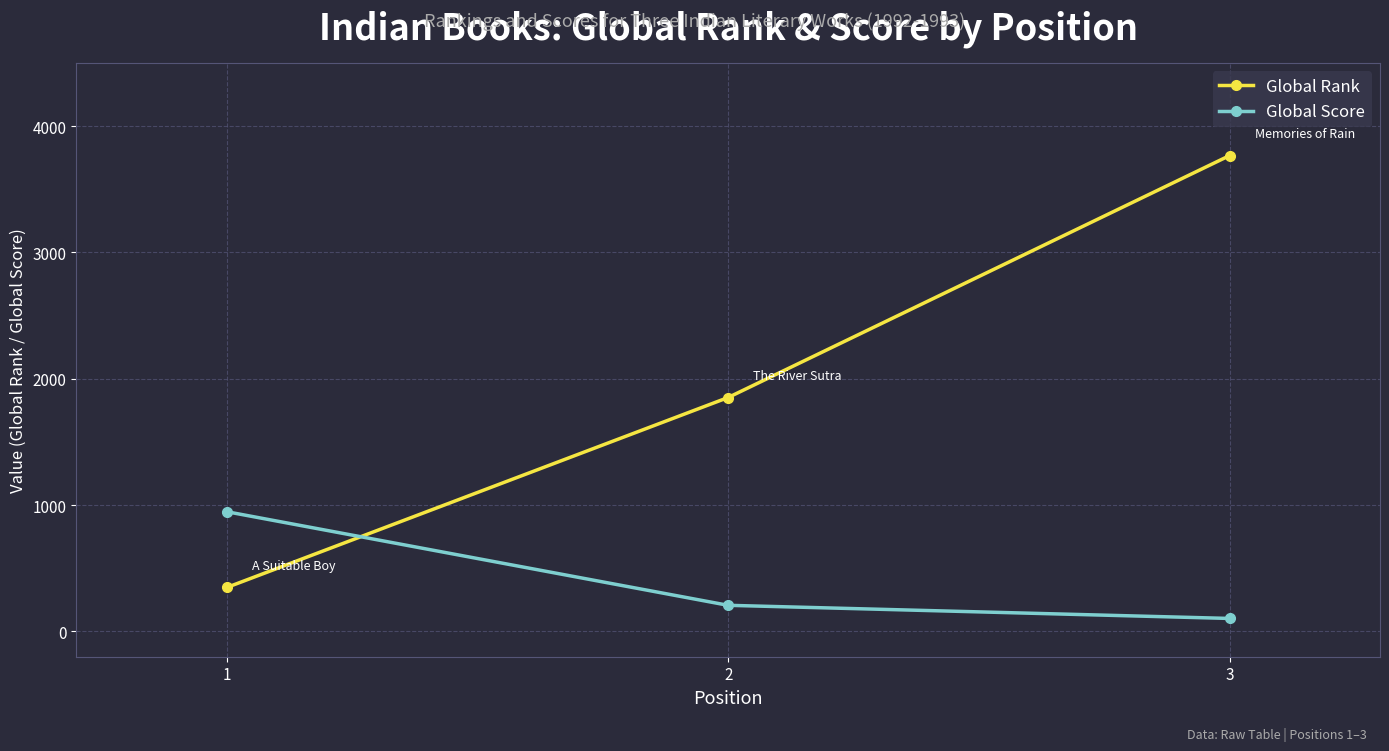

Rank the series at 2 from highest to lowest value.

Global Rank, Global Score